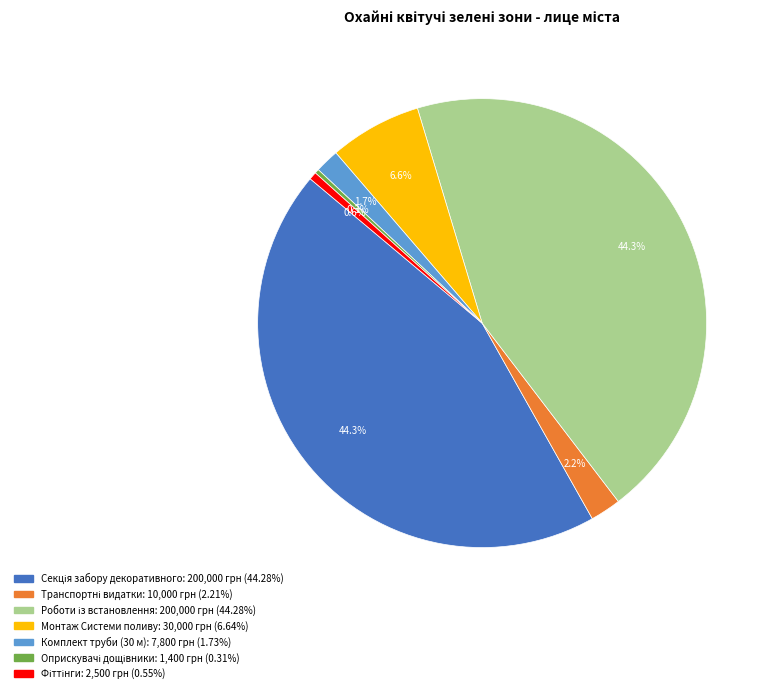

Is there a majority slice in this chart?

No